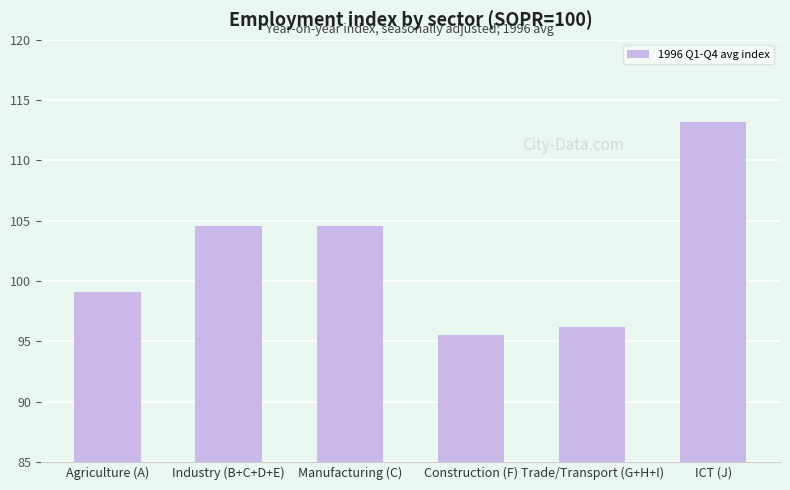

Reading right to left, transcribe all the data shown in this chart.

ICT (J)=113.2	Trade/Transport (G+H+I)=96.2	Construction (F)=95.5	Manufacturing (C)=104.6	Industry (B+C+D+E)=104.6	Agriculture (A)=99.1